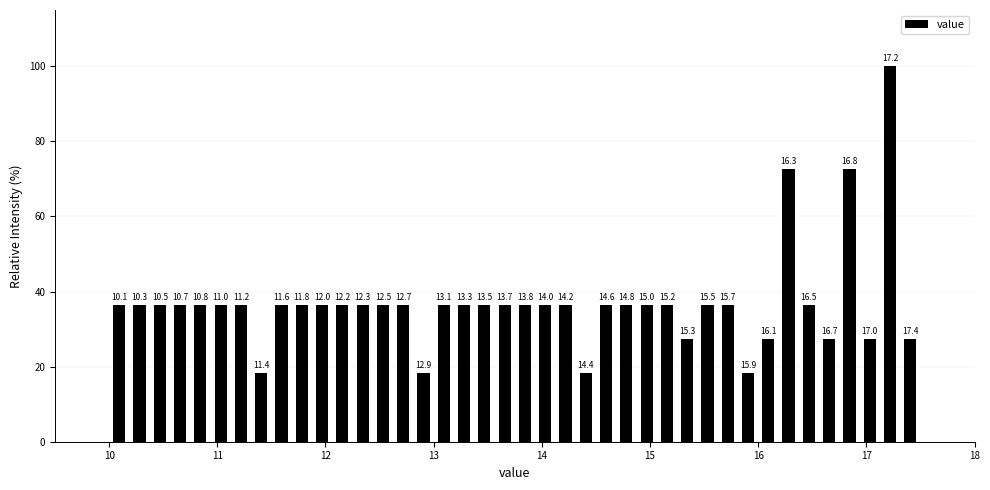

Read against the x-axis, roughly where is the centre of the tallest bar?

17.2